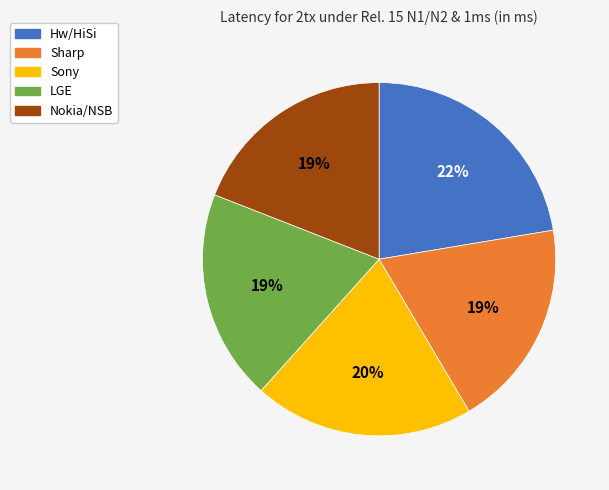

Do Sharp and Sony together represent more than half of the pie?

No